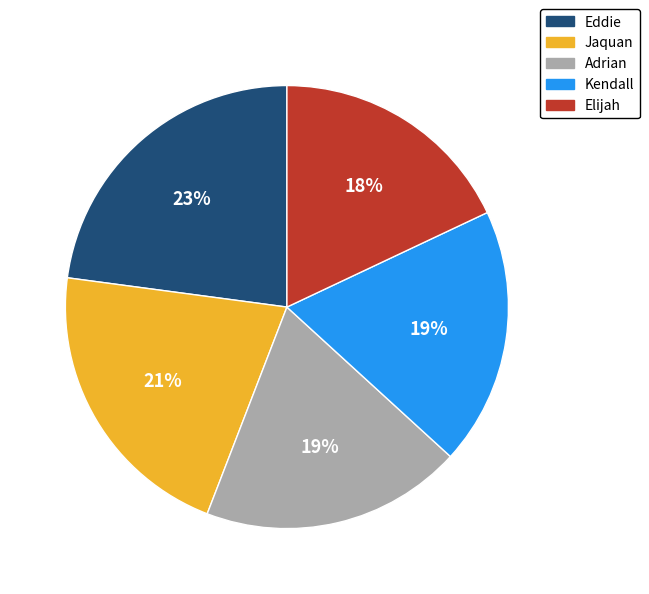

Does any single category account for the majority?

No